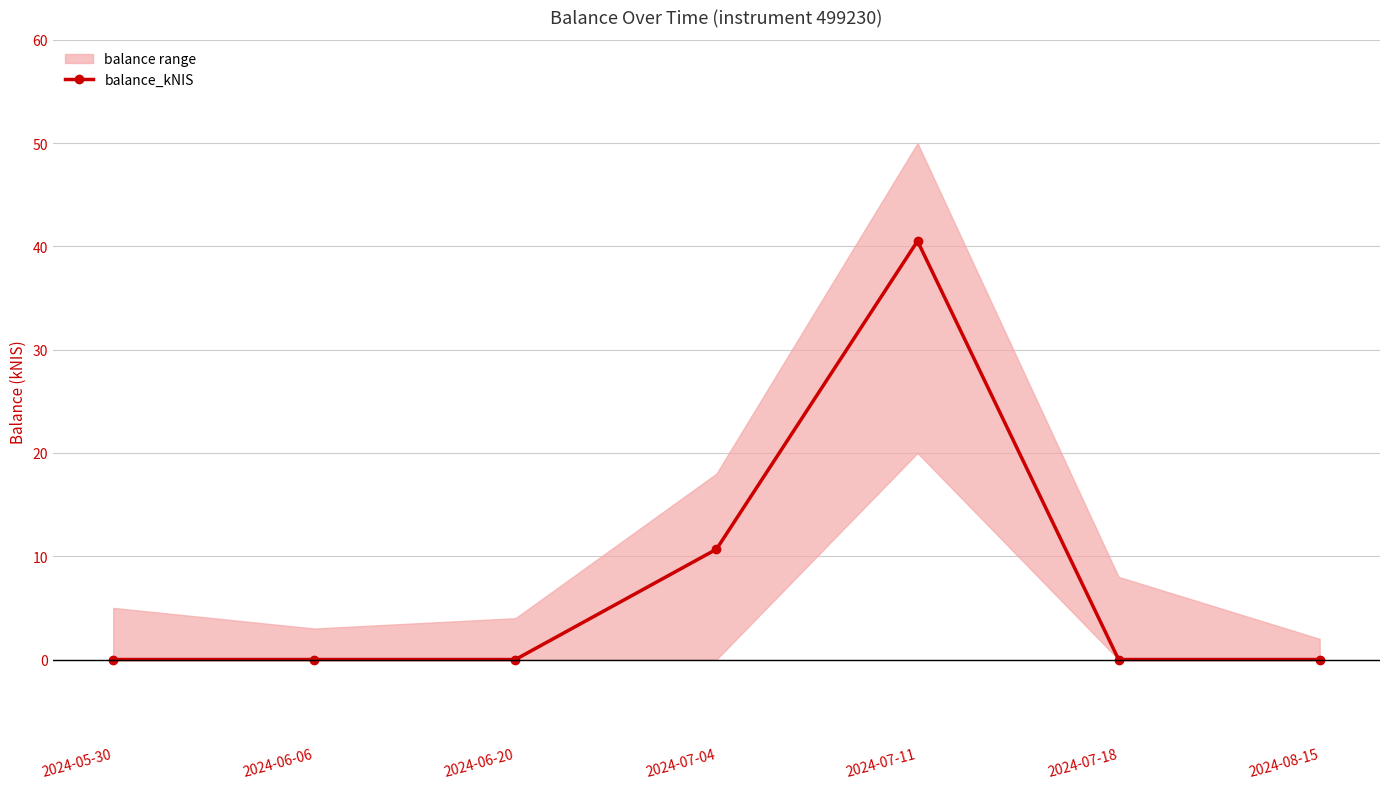

What is the label of the 1st point from the right?

2024-08-15